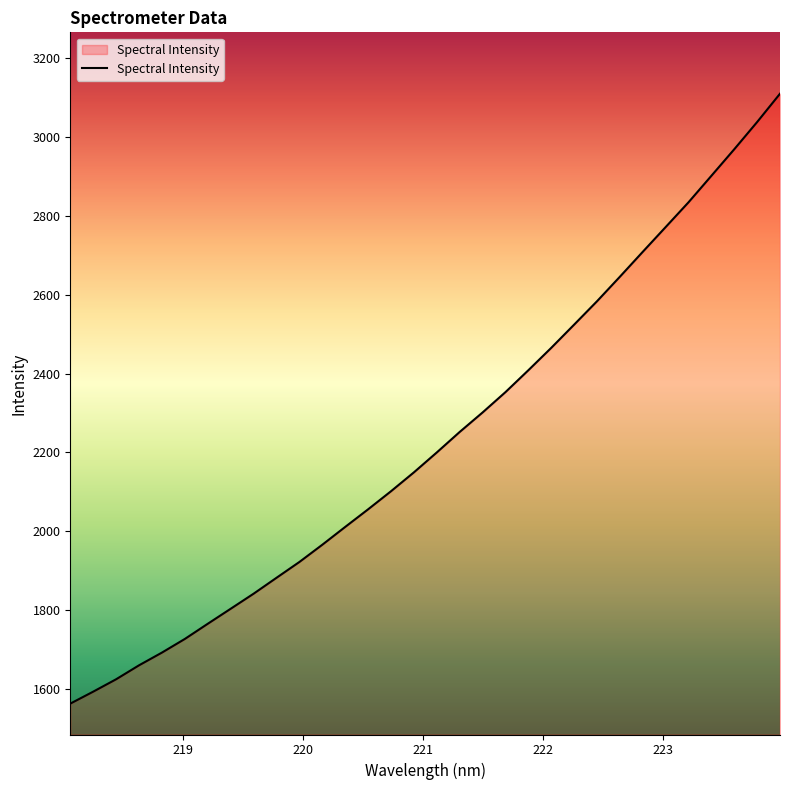

How many lines are shown in the chart?

1